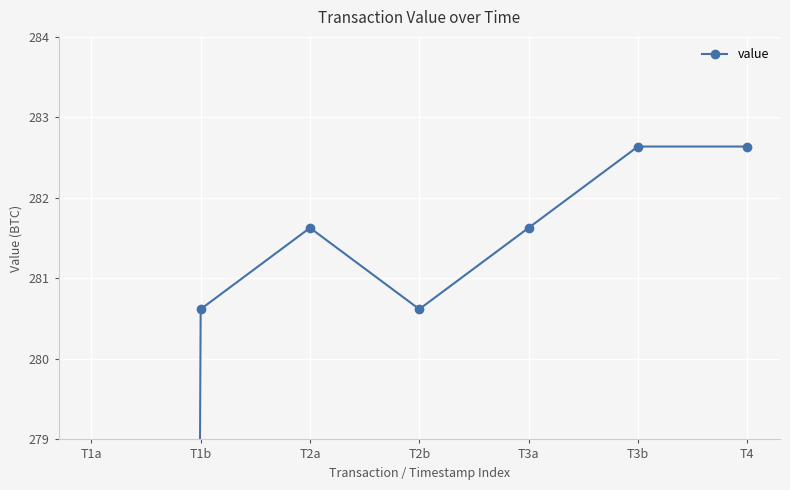

Is this an area chart (filled region under the line)?

No